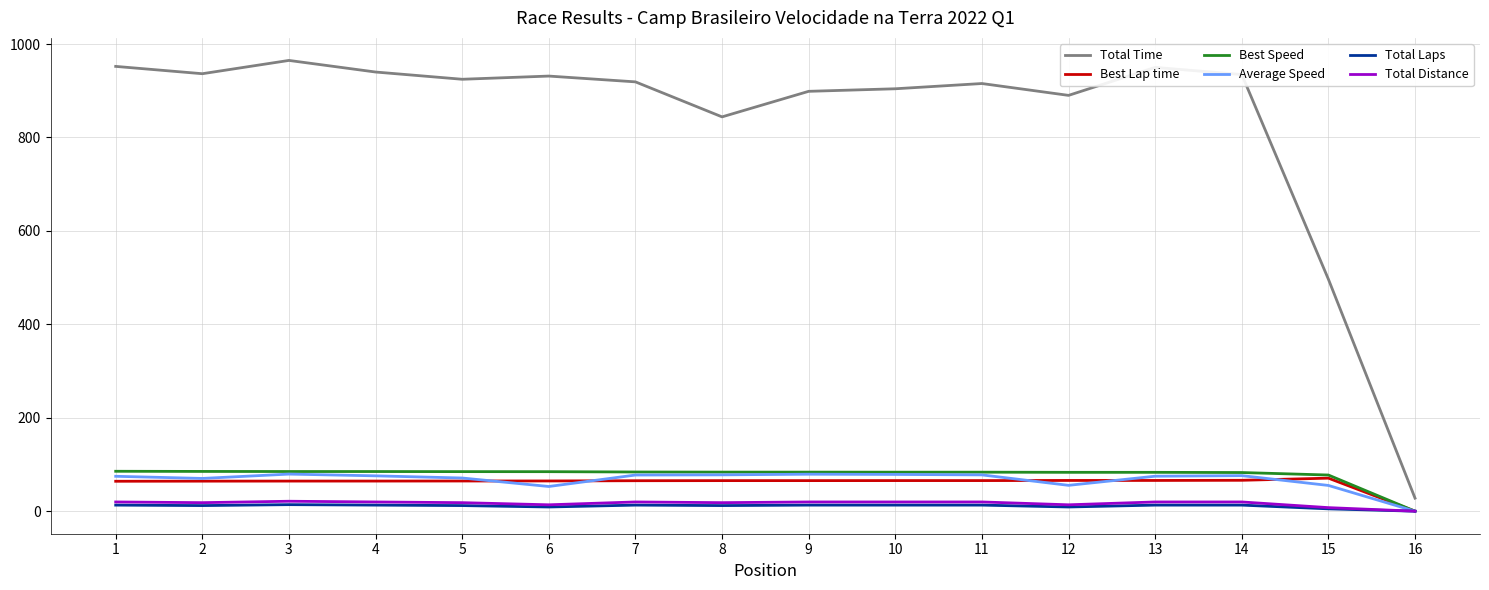

True or false: Total Time and Best Speed cross at least once.

False